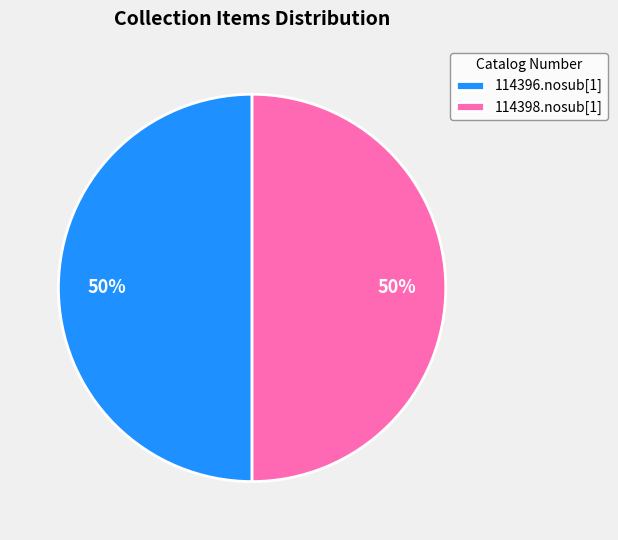

Combined, do 114396.nosub[1] and 114398.nosub[1] account for over 50%?

Yes